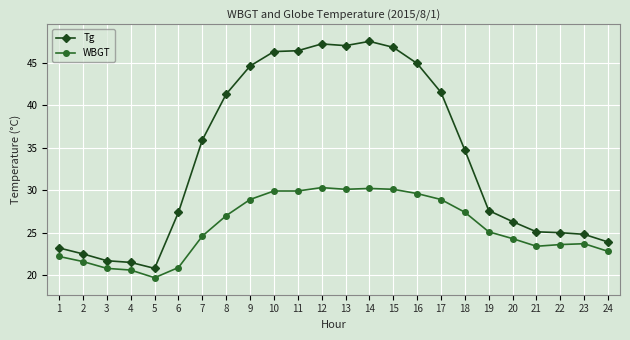

The Tg series shows 13.7 at 17. True or false?

False